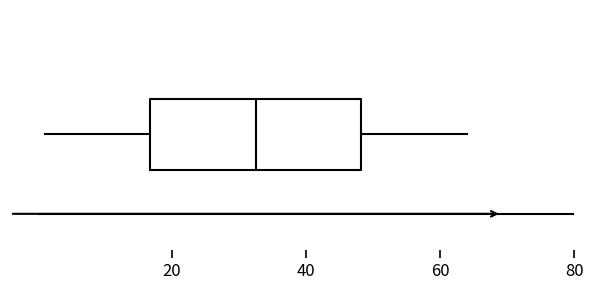

Transcribe this box plot: give where the median line is, the range the box spans, and where the two whiskers end, as read against the x-axis. The values are not printed on the chart, so give them approximately, as read against the axis.

median 32, box 16 to 48, whiskers 2 to 64